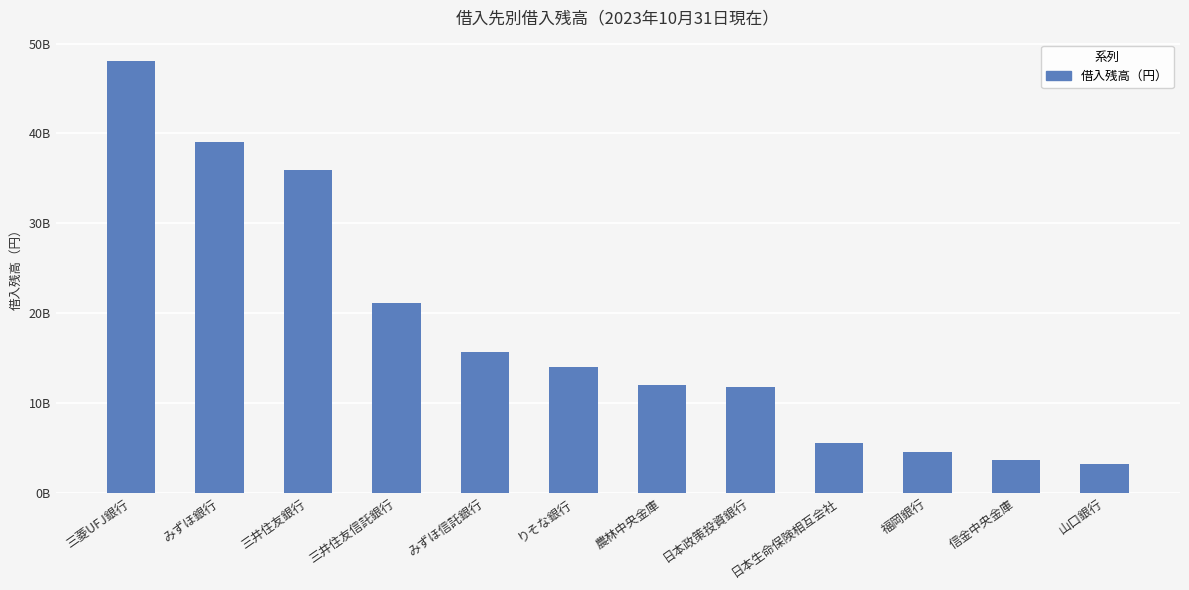

At which label is the value closest to 25617000000?

三井住友信託銀行